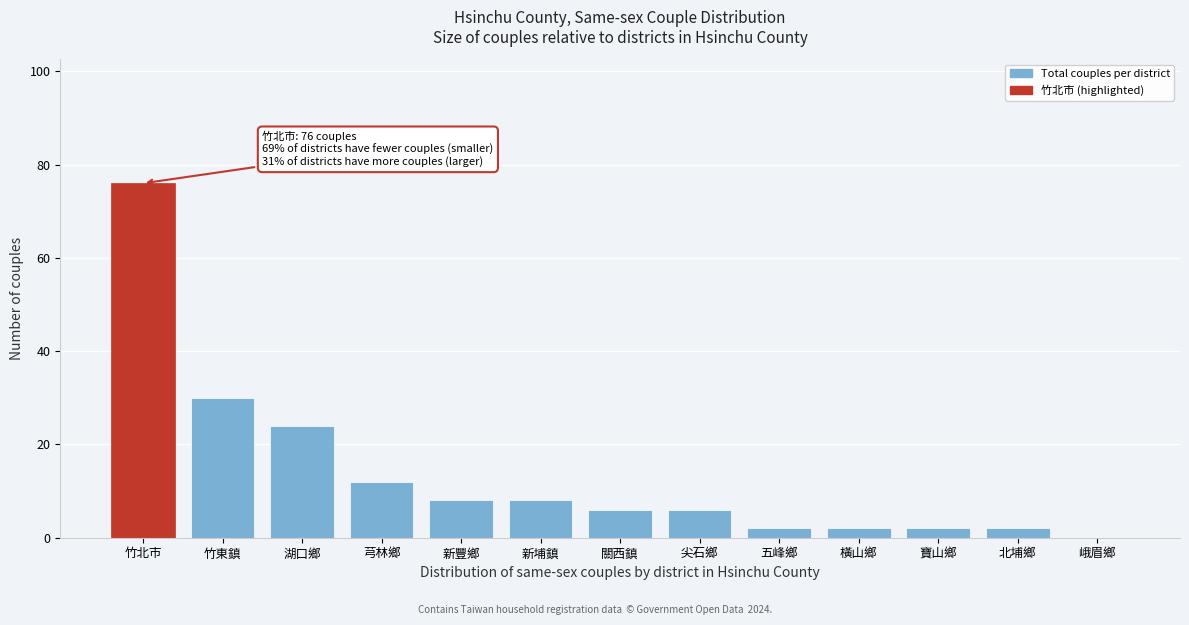

Reading left to right, list all the values displayed in this chart.

竹北市=76	竹東鎮=30	湖口鄉=24	芎林鄉=12	新豐鄉=8	新埔鎮=8	關西鎮=6	尖石鄉=6	五峰鄉=2	橫山鄉=2	寶山鄉=2	北埔鄉=2	峨眉鄉=0